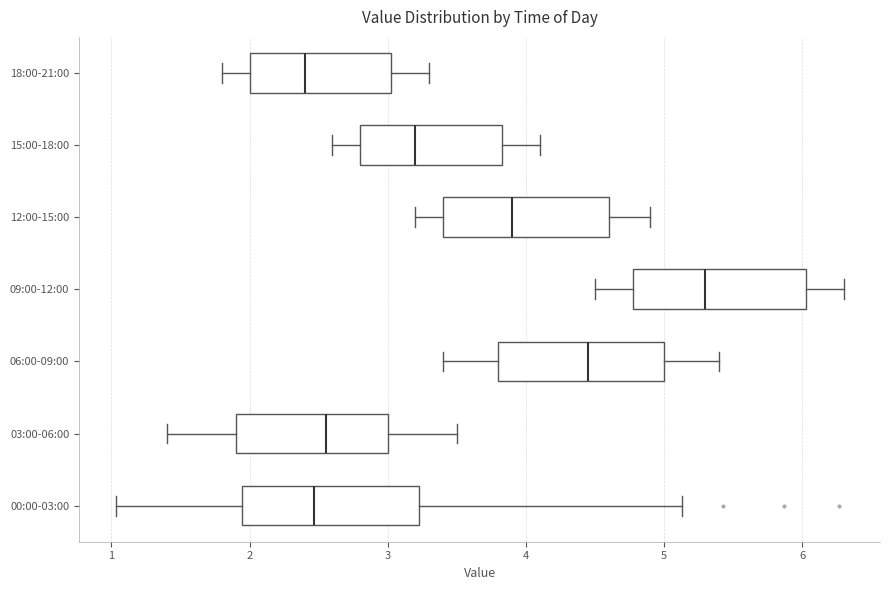

Where does the median line of the box for 18:00-21:00 sit on the x-axis? The values are not printed on the chart, so give them approximately, as read against the axis.

2.4